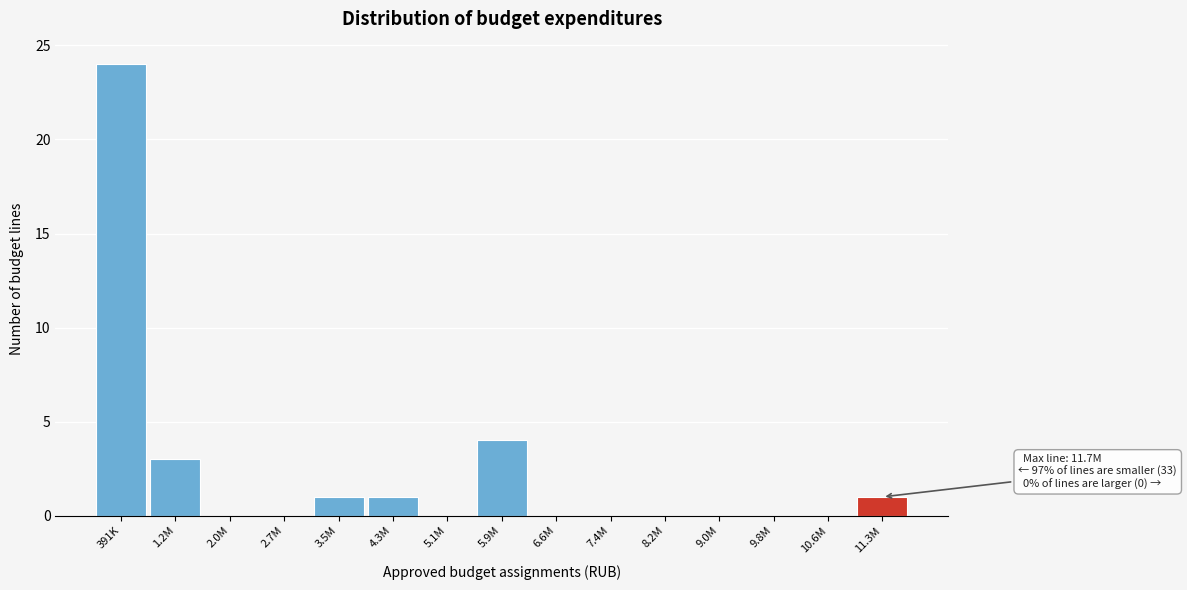

Reading left to right, extract all data points from this chart.

391K=24	1.2M=3	2.0M=0	2.7M=0	3.5M=1	4.3M=1	5.1M=0	5.9M=4	6.6M=0	7.4M=0	8.2M=0	9.0M=0	9.8M=0	10.6M=0	11.3M=1